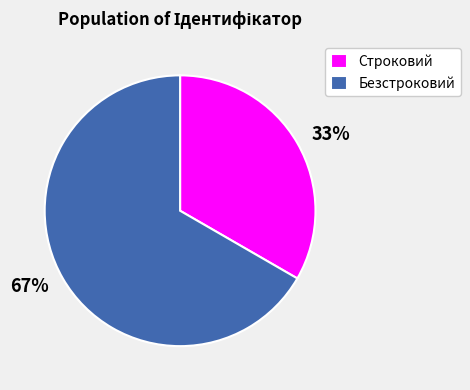

What is the smallest slice in the pie chart?

Строковий